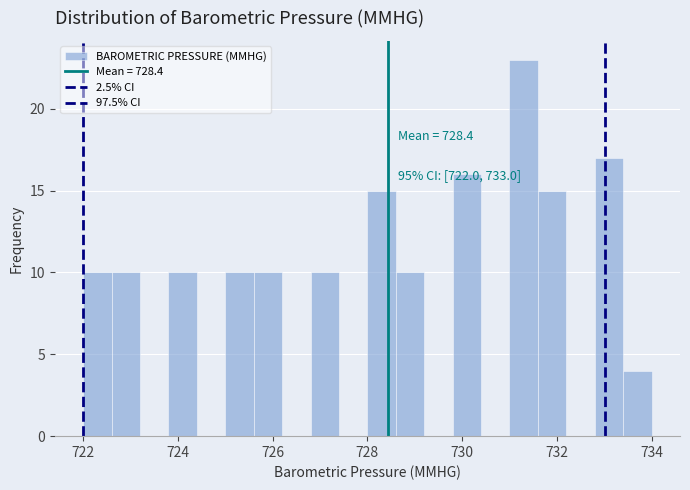

Read against the x-axis, roughly where is the centre of the tallest bar?

731.4